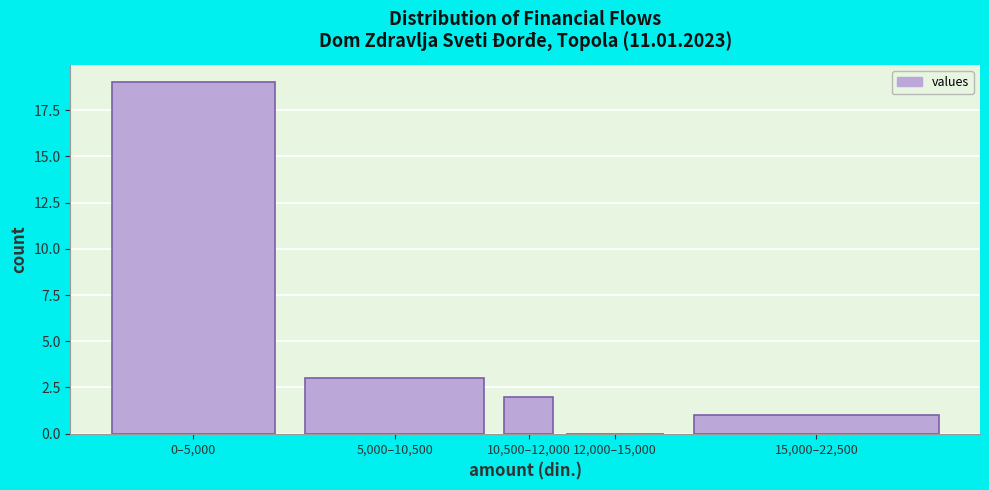

Reading right to left, list all the values displayed in this chart.

15,000–22,500=1	12,000–15,000=0	10,500–12,000=2	5,000–10,500=3	0–5,000=19